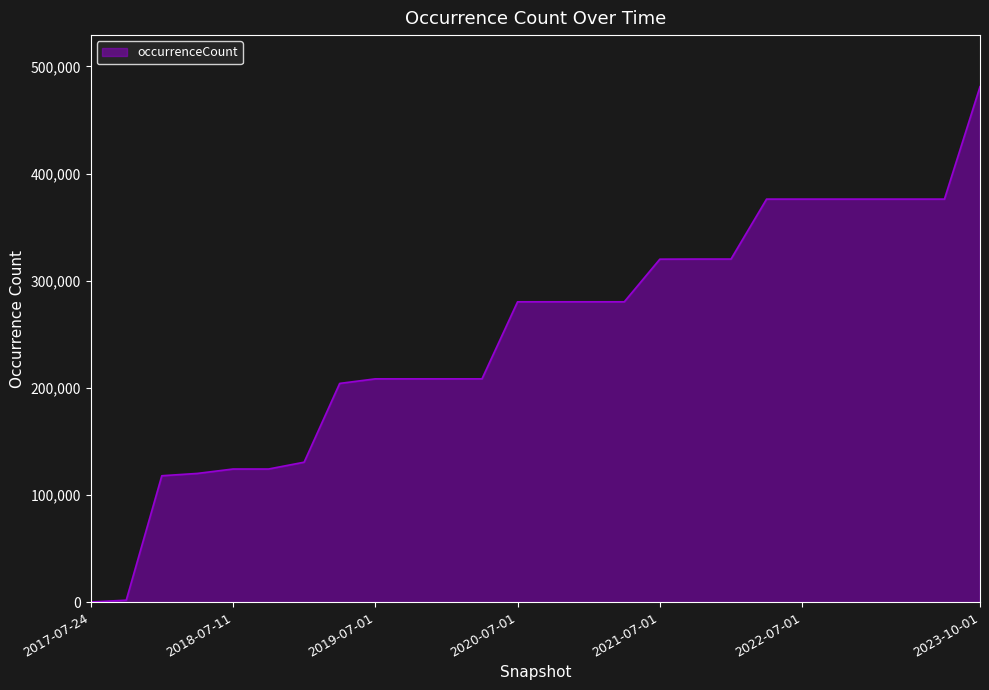

What is the maximum value shown in the chart?

481037